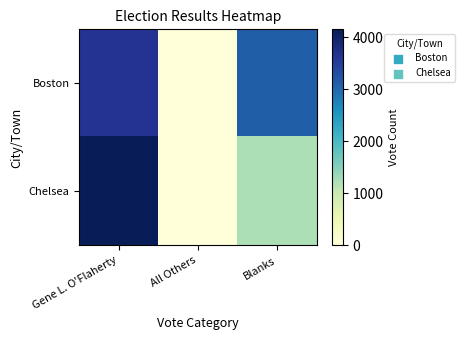

Which series has the largest total across all categories?

Boston